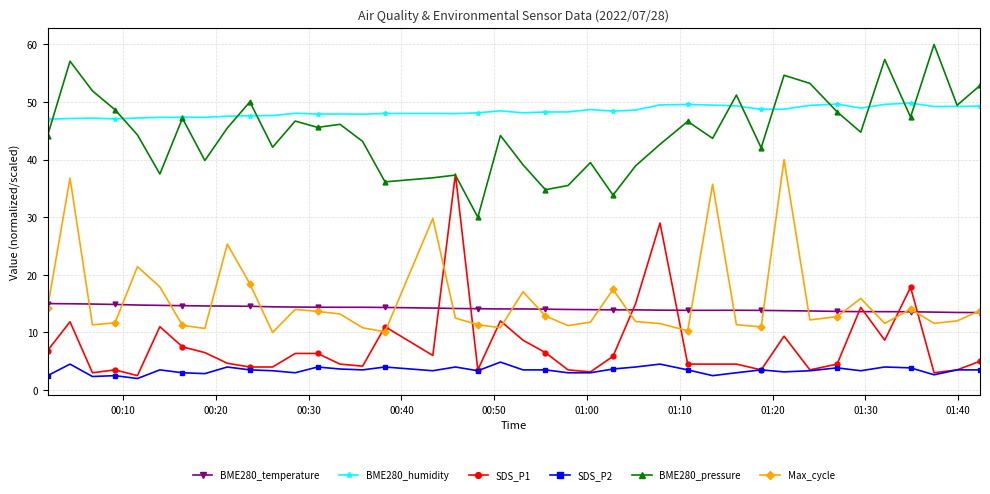

True or false: BME280_humidity and BME280_temperature cross at least once.

False